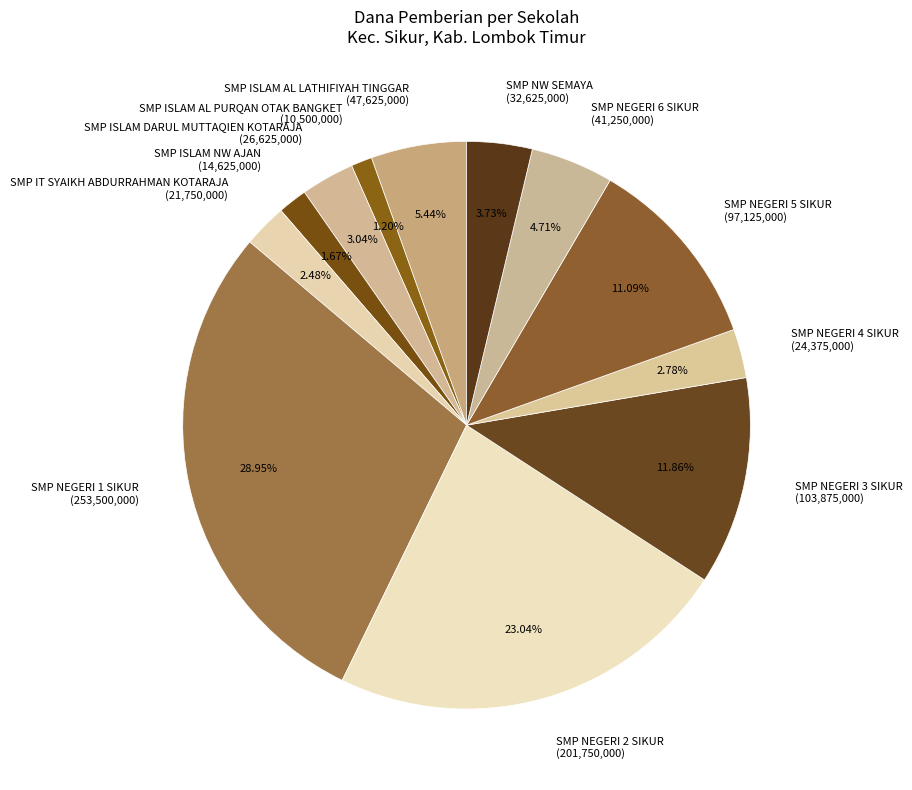

What is the largest slice in the pie chart?

SMP NEGERI 1 SIKUR